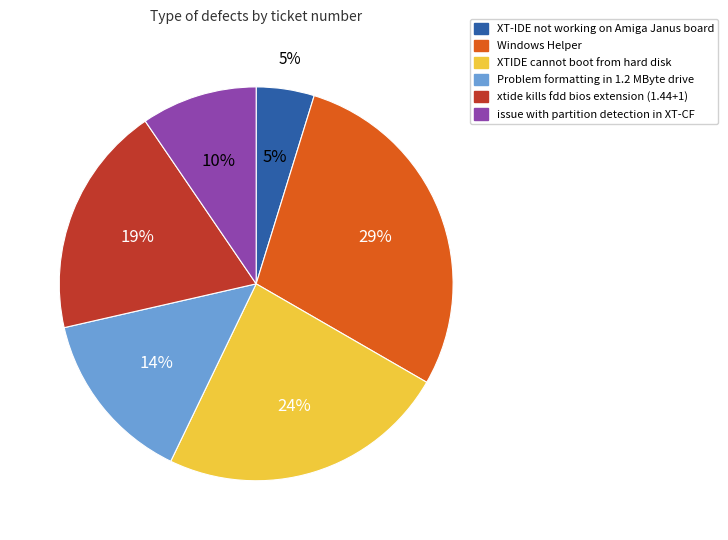

How many slices are in this pie chart?

6